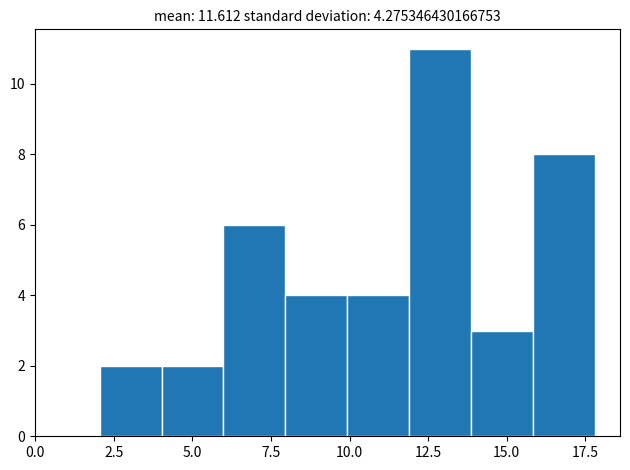

Around what value on the x-axis is the tallest bar? Give the approximate position of its centre, as read against the axis.

13.0